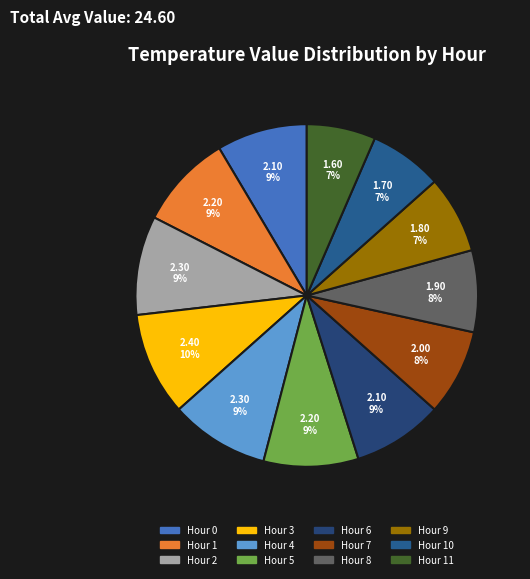

Count the number of slices in the pie.

12